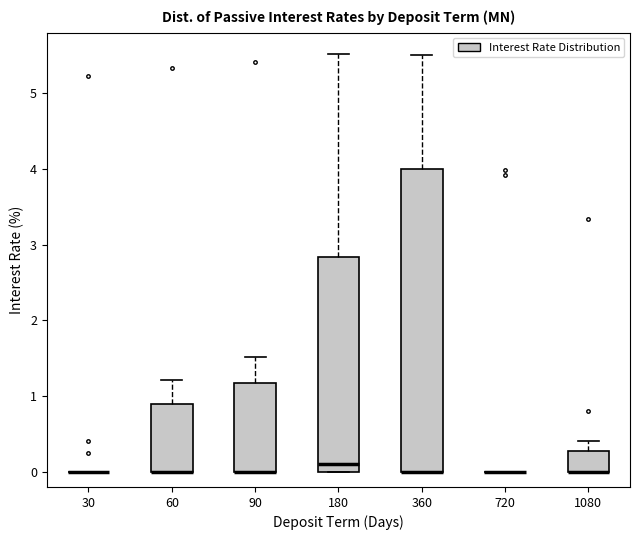

Reading left to right, transcribe this box plot: for each box, give where its median line is, the range the box spans, and where its two whiskers end, as read against the y-axis. The values are not printed on the chart, so give them approximately, as read against the axis.

30: box collapsed to a line at 0.0, whiskers 0.0 to 0.0
60: median 0.0 (drawn on the box's lower edge), box 0.0 to 0.9, whiskers 0.0 to 1.2
90: median 0.0 (drawn on the box's lower edge), box 0.0 to 1.2, whiskers 0.0 to 1.5
180: median 0.1, box 0.0 to 2.8, whiskers 0.0 to 5.5
360: median 0.0 (drawn on the box's lower edge), box 0.0 to 4.0, whiskers 0.0 to 5.5
720: box collapsed to a line at 0.0, whiskers 0.0 to 0.0
1080: median 0.0 (drawn on the box's lower edge), box 0.0 to 0.3, whiskers 0.0 to 0.4